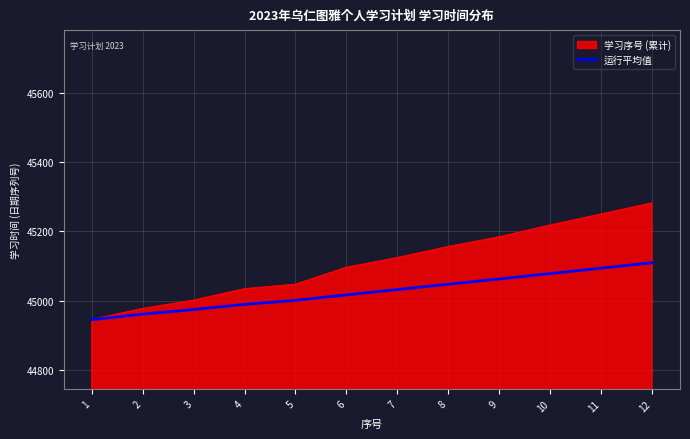

What is the minimum value for 运行平均值?

44945.0